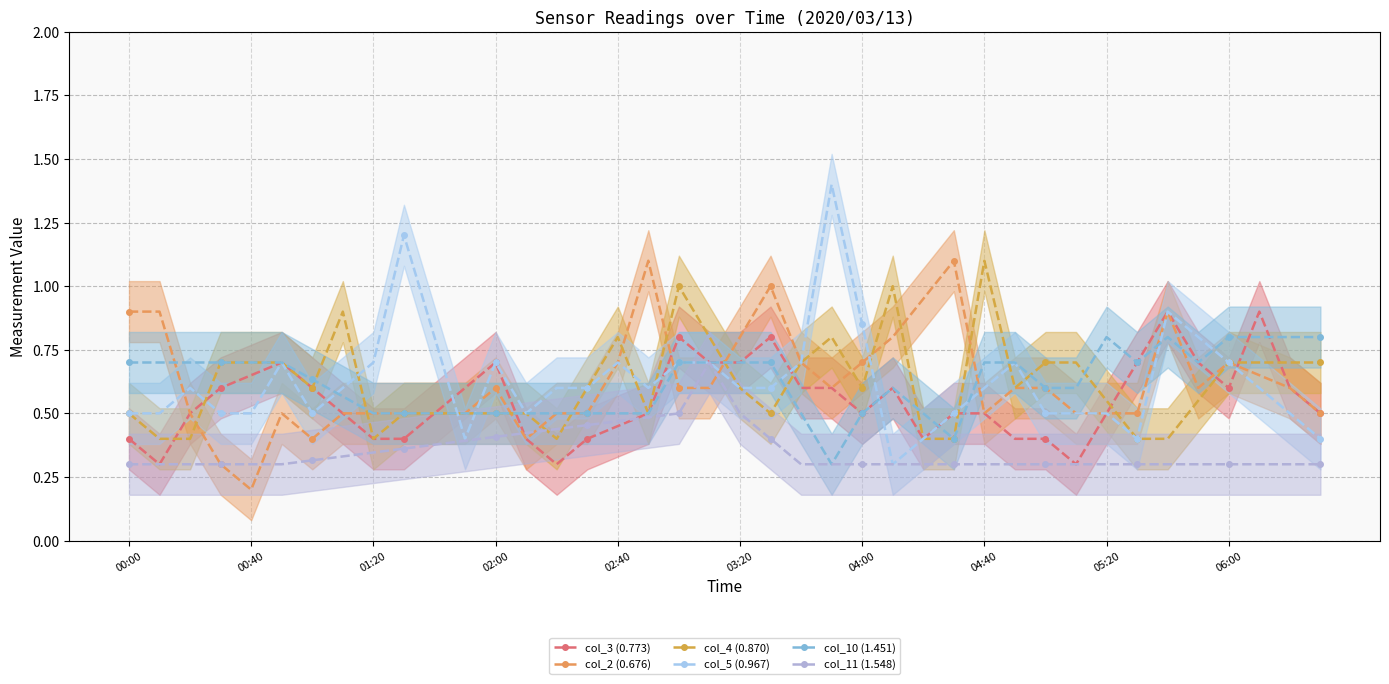

At which label is col_11 (1.548) closest to 0?

00:00